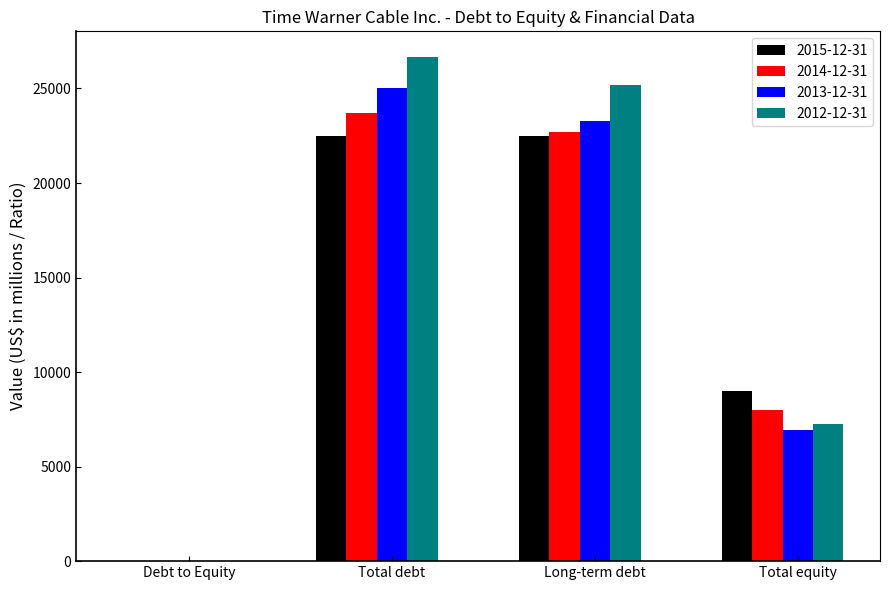

Which category has the highest value in the 2014-12-31 series?

Total debt